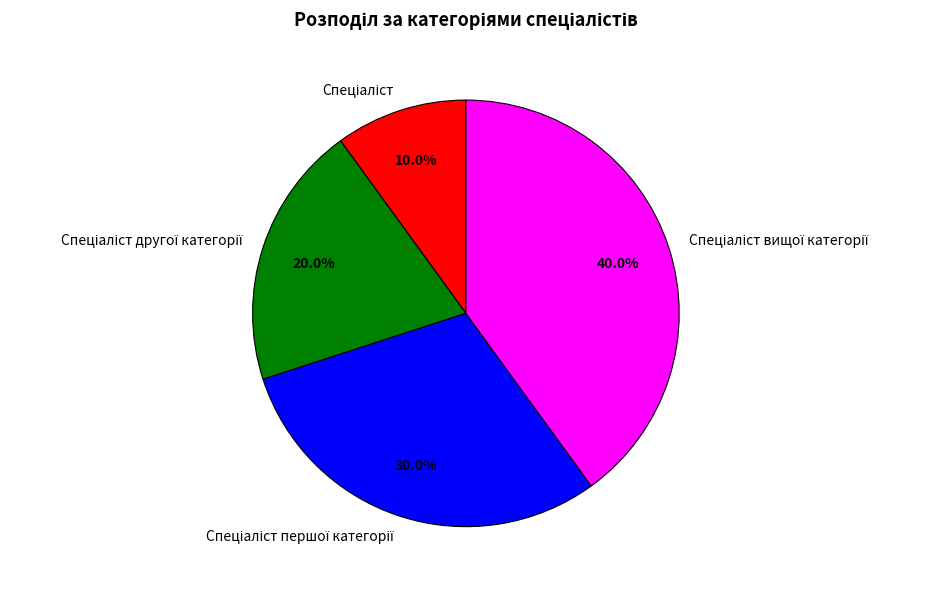

Is there a majority slice in this chart?

No